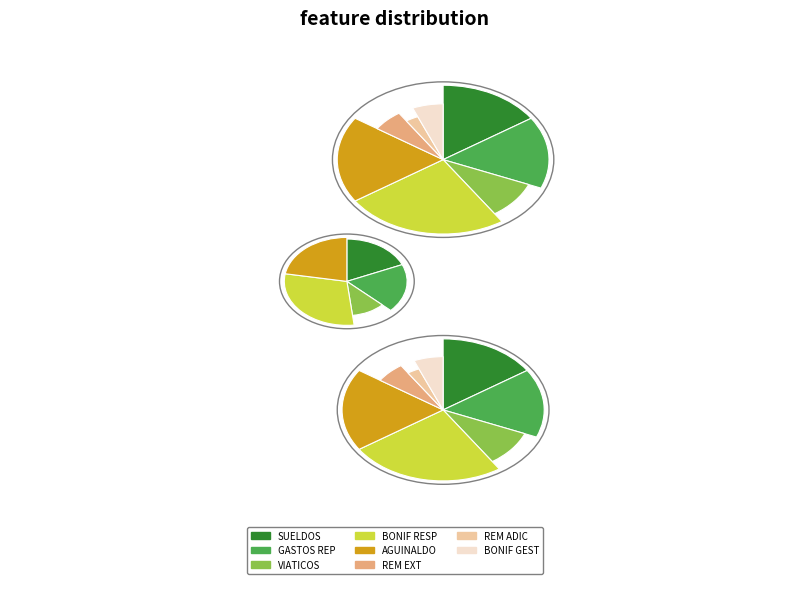

True or false: AGUINALDO accounts for 32% of the total.

False